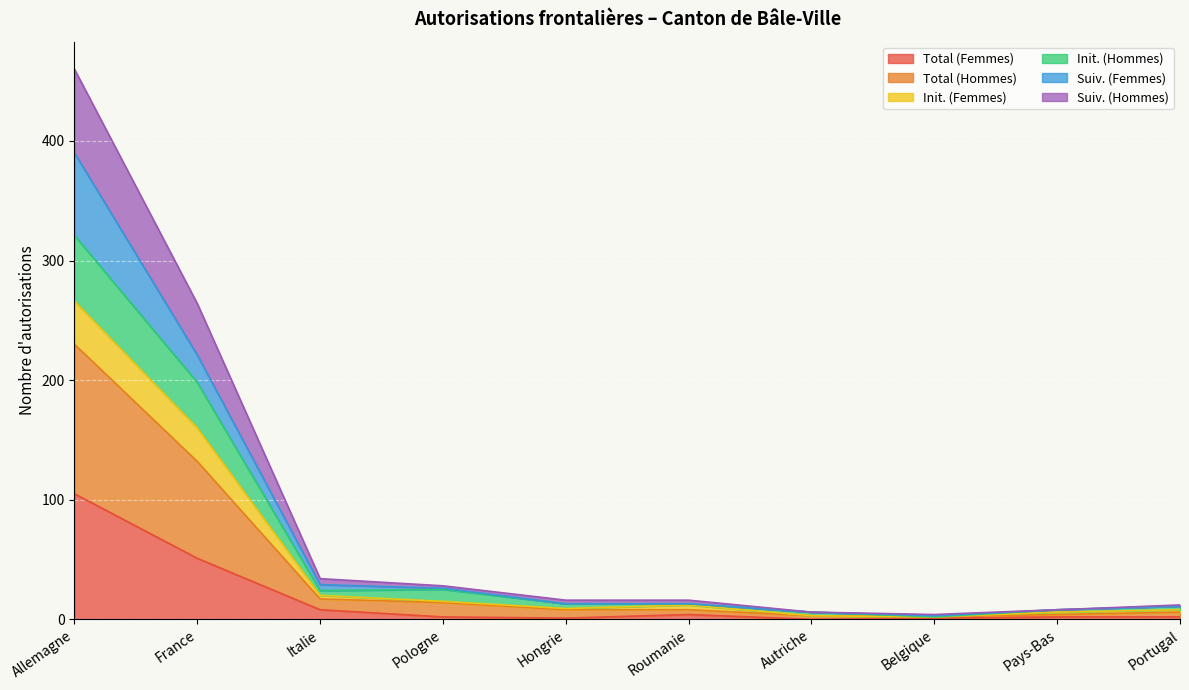

What position from the right is Italie?

8